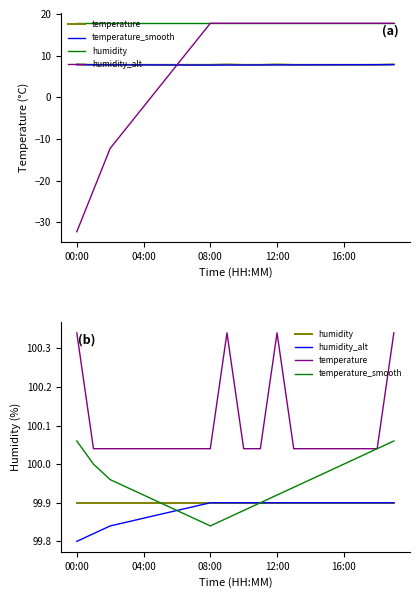

Which series has the largest range (max minus min)?

temperature